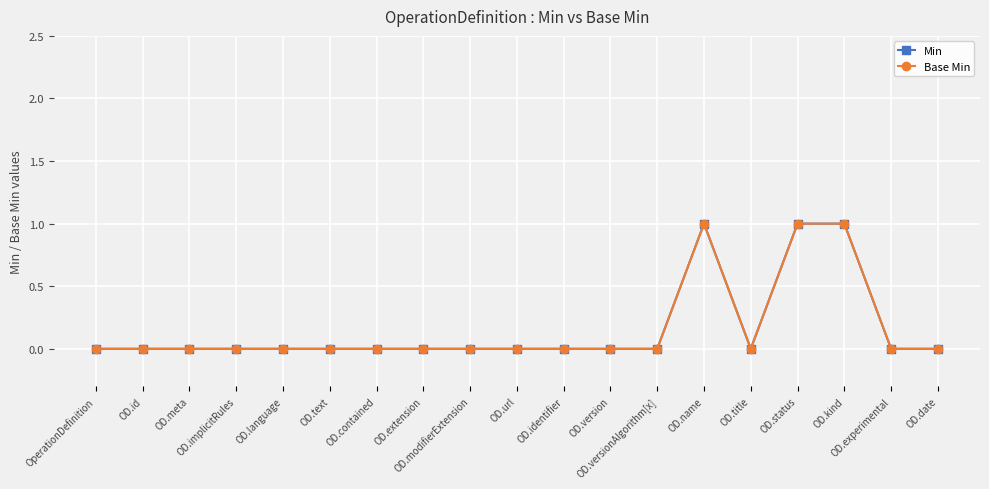

Is it true that Base Min equals 0 at OD.id?

True